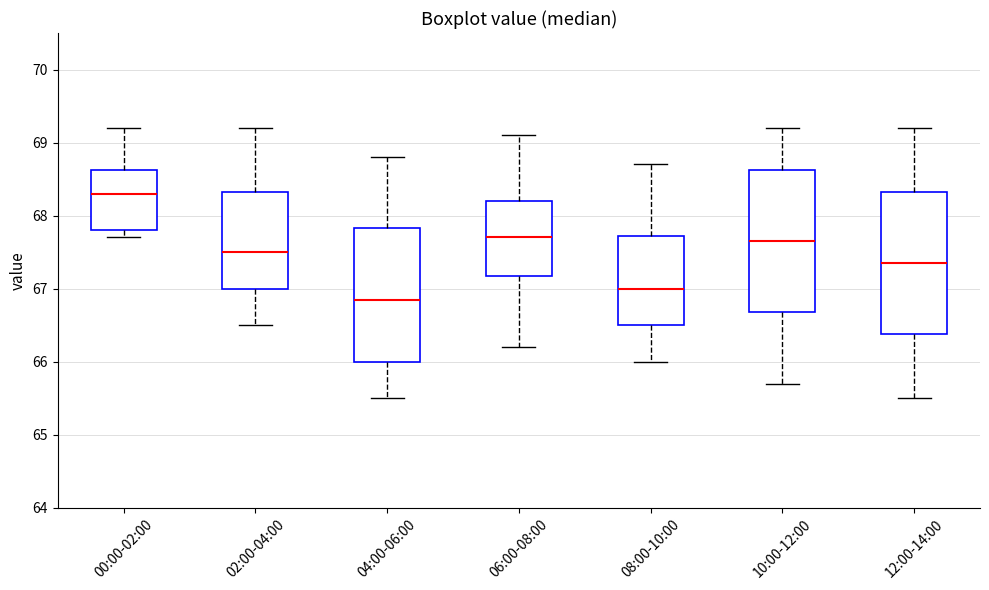

Where is the lower edge of the box for 06:00-08:00 on the y-axis? The values are not printed on the chart, so give them approximately, as read against the axis.

67.2